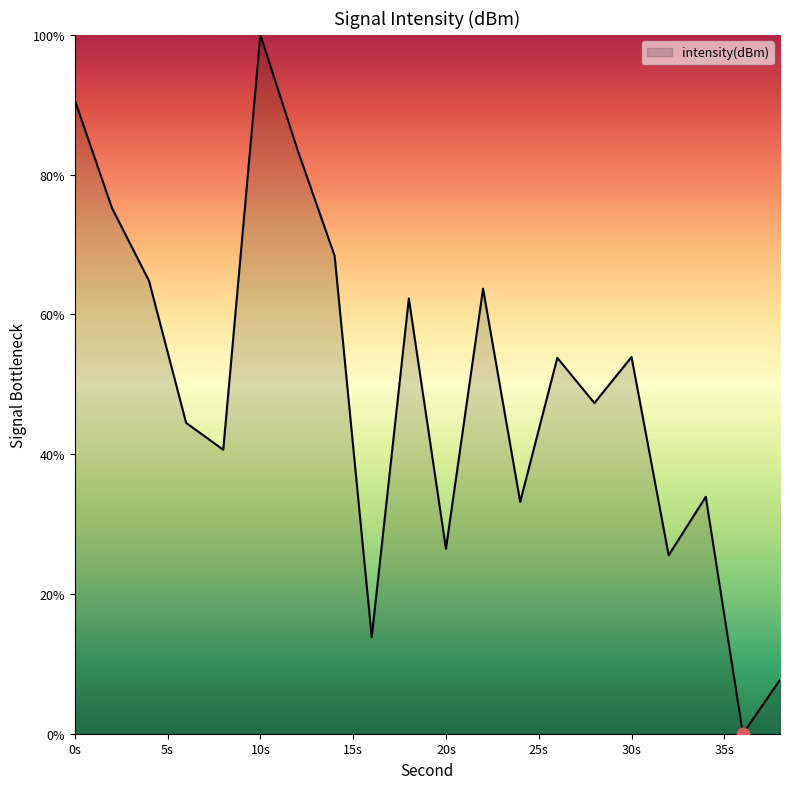

What is the difference between the maximum and minimum values?

100.0